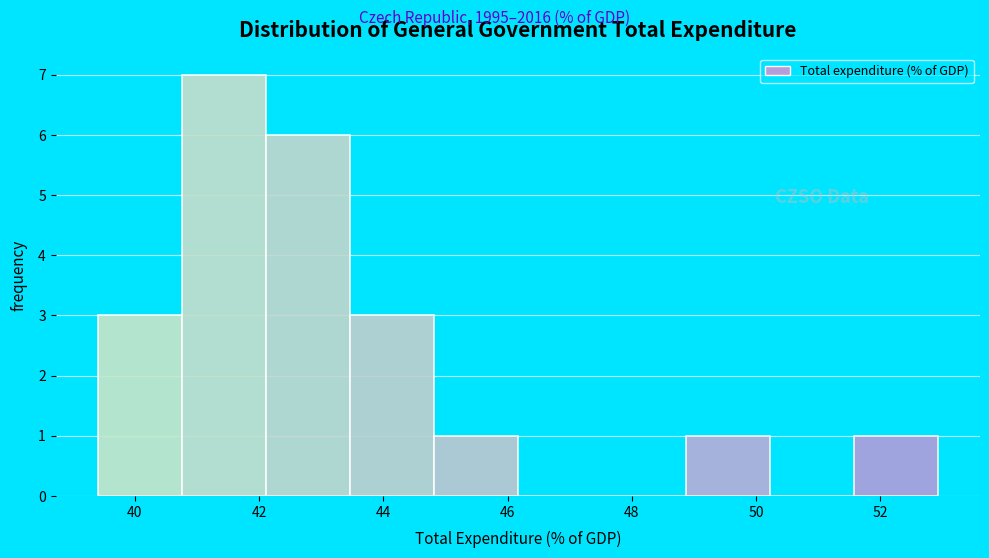

Reading left to right, list every bar in this chart as the range it spans on the x-axis followed by its height. Neither the bar edges nor the heights are printed on the chart, so give them approximately, as read against the axes.

39.4 to 40.8: 3
40.8 to 42.2: 7
42.2 to 43.4: 6
43.4 to 44.8: 3
44.8 to 46.2: 1
46.2 to 47.6: 0
47.6 to 48.8: 0
48.8 to 50.2: 1
50.2 to 51.6: 0
51.6 to 53.0: 1